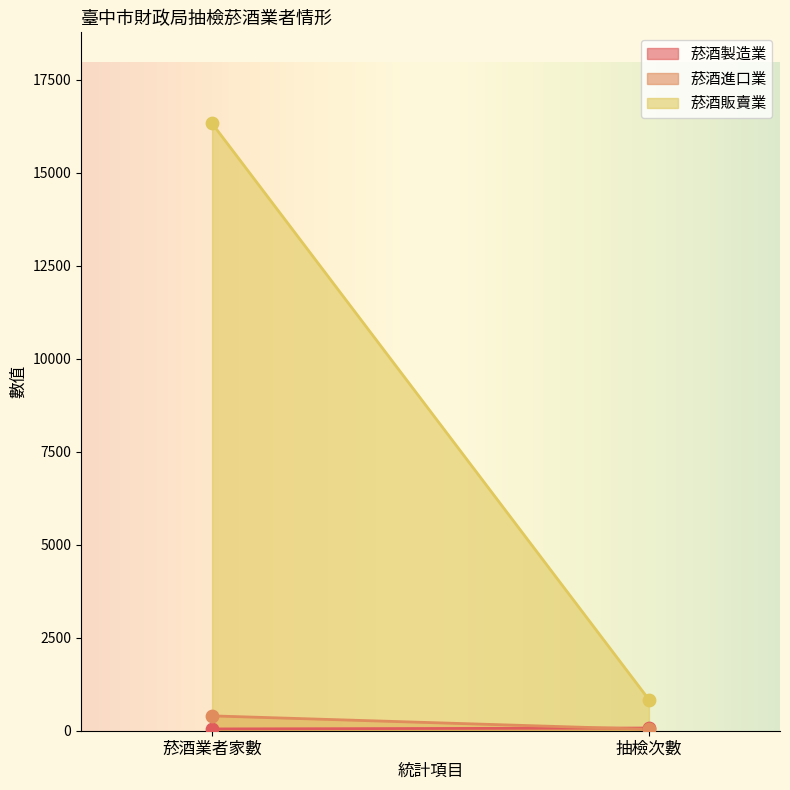

What is the total value across all series at 抽檢次數?

946